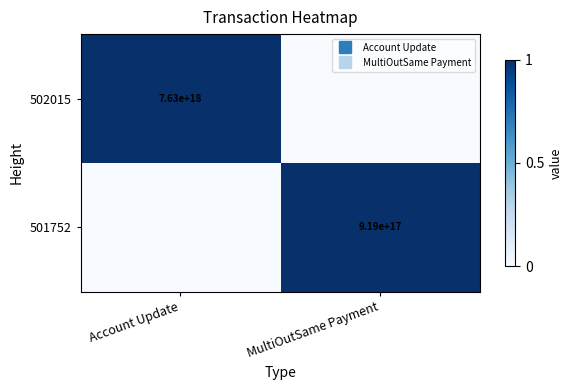

What is the difference between the maximum and minimum values in the 502015 series?

1